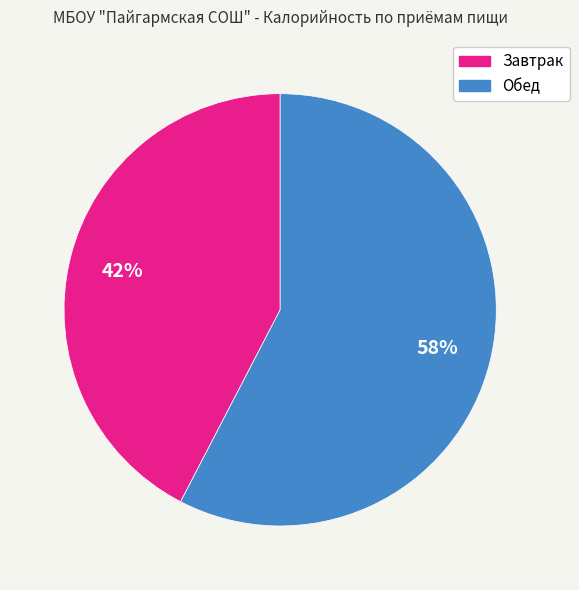

What is the ratio of the value at Завтрак to the value at Обед?

0.7